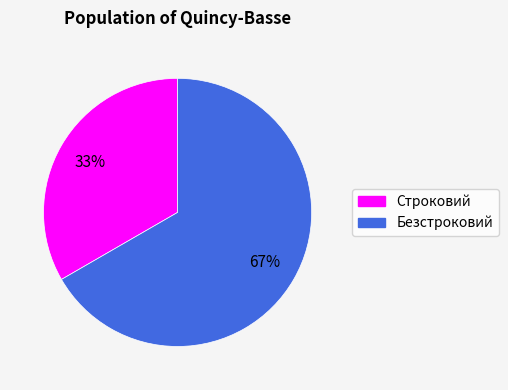

How many slices are in this pie chart?

2